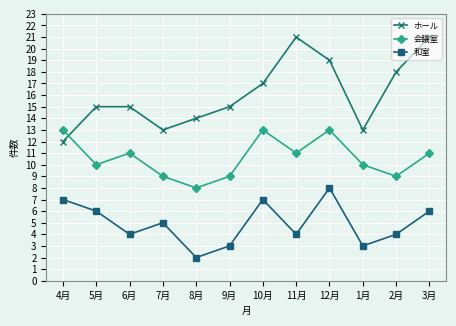

At which category is the sum across all series the highest?

12月